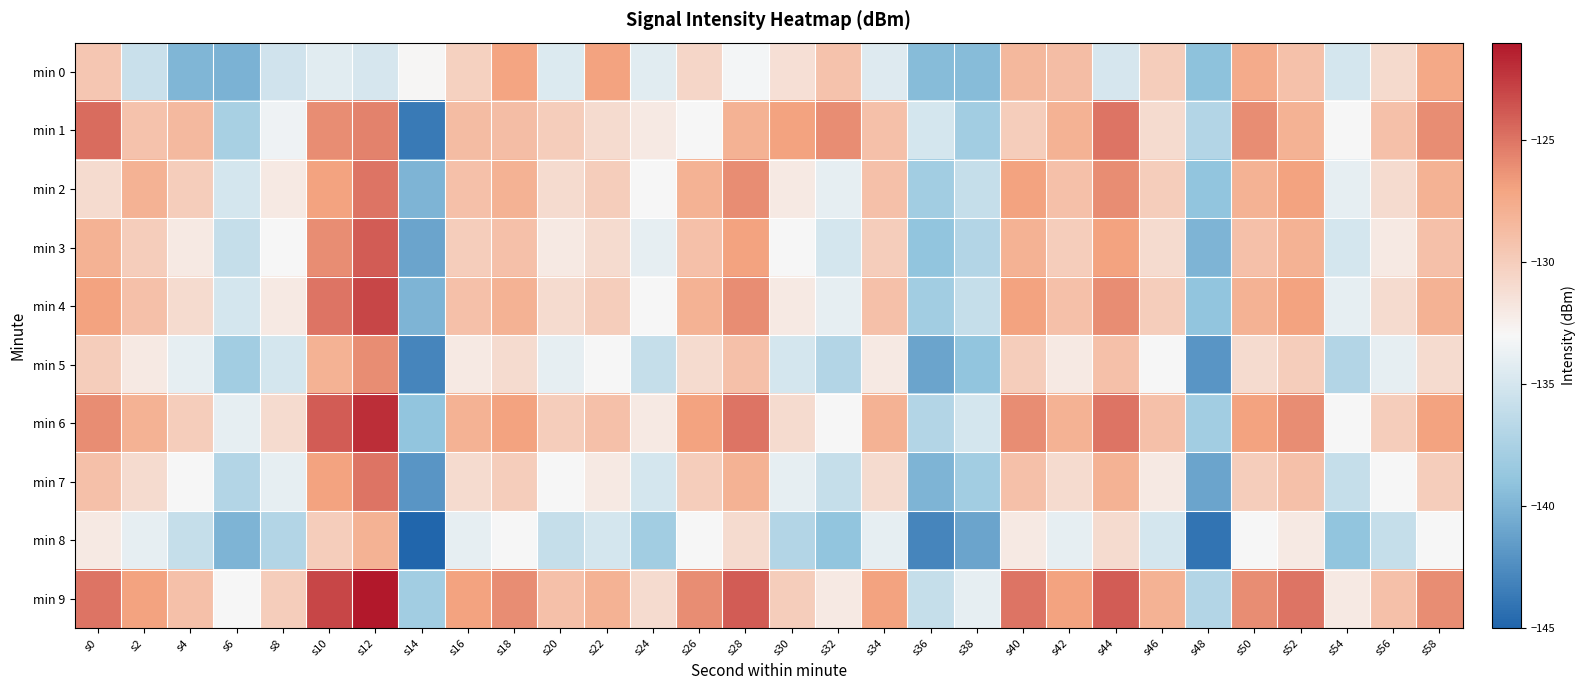

Reading left to right, extract all data points from this chart.

min 0: s0=-129.4	s2=-135.6	s4=-139.9	s6=-140.1	s8=-135.3	s10=-134.3	s12=-134.9	s14=-132.9	s16=-130.2	s18=-127.1	s20=-134.6	s22=-126.9	s24=-134.3	s26=-130.6	s28=-133.2	s30=-131.3	s32=-129.2	s34=-134.4	s36=-139.5	s38=-139.6	s40=-128.5	s42=-128.8	s44=-134.9	s46=-129.9	s48=-139.2	s50=-127.5	s52=-129.1	s54=-135.0	s56=-130.9	s58=-127.3
min 1: s0=-124.6	s2=-129.2	s4=-128.5	s6=-137.7	s8=-133.5	s10=-126.0	s12=-125.5	s14=-143.6	s16=-128.7	s18=-128.8	s20=-130.0	s22=-131.0	s24=-132.0	s26=-133.0	s28=-128.0	s30=-127.0	s32=-126.0	s34=-129.0	s36=-135.0	s38=-138.0	s40=-130.0	s42=-128.0	s44=-125.0	s46=-131.0	s48=-137.0	s50=-126.0	s52=-128.0	s54=-133.0	s56=-129.0	s58=-126.0
min 2: s0=-131.0	s2=-128.0	s4=-130.0	s6=-135.0	s8=-132.0	s10=-127.0	s12=-125.0	s14=-140.0	s16=-129.0	s18=-128.0	s20=-131.0	s22=-130.0	s24=-133.0	s26=-128.0	s28=-126.0	s30=-132.0	s32=-134.0	s34=-129.0	s36=-138.0	s38=-136.0	s40=-127.0	s42=-129.0	s44=-126.0	s46=-130.0	s48=-139.0	s50=-128.0	s52=-127.0	s54=-134.0	s56=-131.0	s58=-128.0
min 3: s0=-128.0	s2=-130.0	s4=-132.0	s6=-136.0	s8=-133.0	s10=-126.0	s12=-124.0	s14=-141.0	s16=-130.0	s18=-129.0	s20=-132.0	s22=-131.0	s24=-134.0	s26=-129.0	s28=-127.0	s30=-133.0	s32=-135.0	s34=-130.0	s36=-139.0	s38=-137.0	s40=-128.0	s42=-130.0	s44=-127.0	s46=-131.0	s48=-140.0	s50=-129.0	s52=-128.0	s54=-135.0	s56=-132.0	s58=-129.0
min 4: s0=-127.0	s2=-129.0	s4=-131.0	s6=-135.0	s8=-132.0	s10=-125.0	s12=-123.0	s14=-140.0	s16=-129.0	s18=-128.0	s20=-131.0	s22=-130.0	s24=-133.0	s26=-128.0	s28=-126.0	s30=-132.0	s32=-134.0	s34=-129.0	s36=-138.0	s38=-136.0	s40=-127.0	s42=-129.0	s44=-126.0	s46=-130.0	s48=-139.0	s50=-128.0	s52=-127.0	s54=-134.0	s56=-131.0	s58=-128.0
min 5: s0=-130.0	s2=-132.0	s4=-134.0	s6=-138.0	s8=-135.0	s10=-128.0	s12=-126.0	s14=-143.0	s16=-132.0	s18=-131.0	s20=-134.0	s22=-133.0	s24=-136.0	s26=-131.0	s28=-129.0	s30=-135.0	s32=-137.0	s34=-132.0	s36=-141.0	s38=-139.0	s40=-130.0	s42=-132.0	s44=-129.0	s46=-133.0	s48=-142.0	s50=-131.0	s52=-130.0	s54=-137.0	s56=-134.0	s58=-131.0
min 6: s0=-126.0	s2=-128.0	s4=-130.0	s6=-134.0	s8=-131.0	s10=-124.0	s12=-122.0	s14=-139.0	s16=-128.0	s18=-127.0	s20=-130.0	s22=-129.0	s24=-132.0	s26=-127.0	s28=-125.0	s30=-131.0	s32=-133.0	s34=-128.0	s36=-137.0	s38=-135.0	s40=-126.0	s42=-128.0	s44=-125.0	s46=-129.0	s48=-138.0	s50=-127.0	s52=-126.0	s54=-133.0	s56=-130.0	s58=-127.0
min 7: s0=-129.0	s2=-131.0	s4=-133.0	s6=-137.0	s8=-134.0	s10=-127.0	s12=-125.0	s14=-142.0	s16=-131.0	s18=-130.0	s20=-133.0	s22=-132.0	s24=-135.0	s26=-130.0	s28=-128.0	s30=-134.0	s32=-136.0	s34=-131.0	s36=-140.0	s38=-138.0	s40=-129.0	s42=-131.0	s44=-128.0	s46=-132.0	s48=-141.0	s50=-130.0	s52=-129.0	s54=-136.0	s56=-133.0	s58=-130.0
min 8: s0=-132.0	s2=-134.0	s4=-136.0	s6=-140.0	s8=-137.0	s10=-130.0	s12=-128.0	s14=-145.0	s16=-134.0	s18=-133.0	s20=-136.0	s22=-135.0	s24=-138.0	s26=-133.0	s28=-131.0	s30=-137.0	s32=-139.0	s34=-134.0	s36=-143.0	s38=-141.0	s40=-132.0	s42=-134.0	s44=-131.0	s46=-135.0	s48=-144.0	s50=-133.0	s52=-132.0	s54=-139.0	s56=-136.0	s58=-133.0
min 9: s0=-125.0	s2=-127.0	s4=-129.0	s6=-133.0	s8=-130.0	s10=-123.0	s12=-121.0	s14=-138.0	s16=-127.0	s18=-126.0	s20=-129.0	s22=-128.0	s24=-131.0	s26=-126.0	s28=-124.0	s30=-130.0	s32=-132.0	s34=-127.0	s36=-136.0	s38=-134.0	s40=-125.0	s42=-127.0	s44=-124.0	s46=-128.0	s48=-137.0	s50=-126.0	s52=-125.0	s54=-132.0	s56=-129.0	s58=-126.0